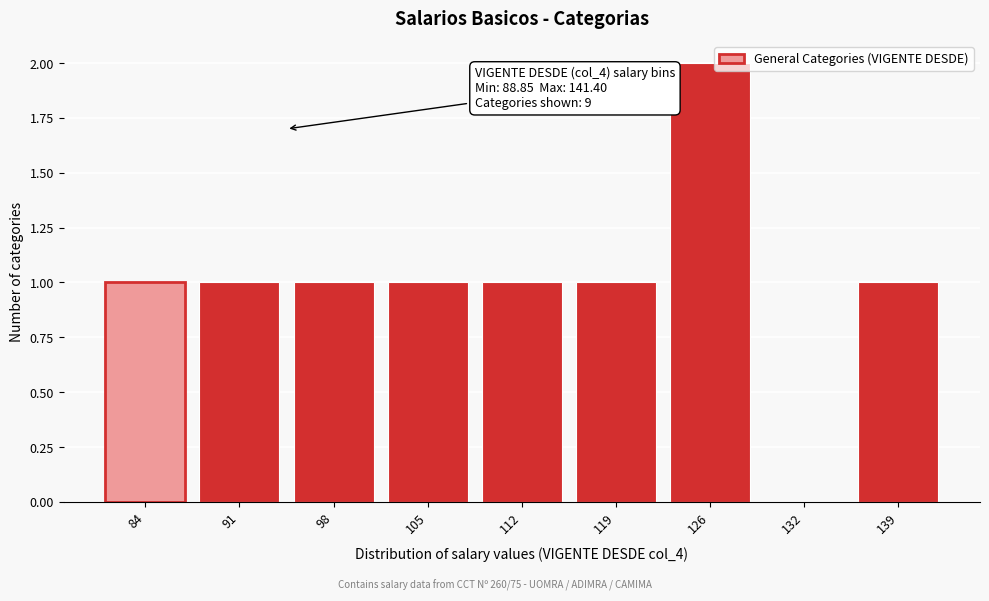

Reading left to right, transcribe all the data shown in this chart.

84=1	91=1	98=1	105=1	112=1	119=1	126=2	132=0	139=1